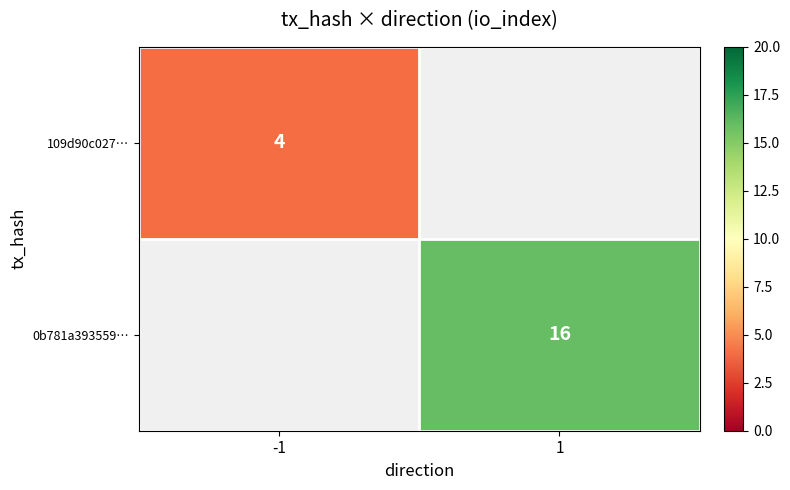

Is it true that 109d90c027… equals 4 at -1?

True